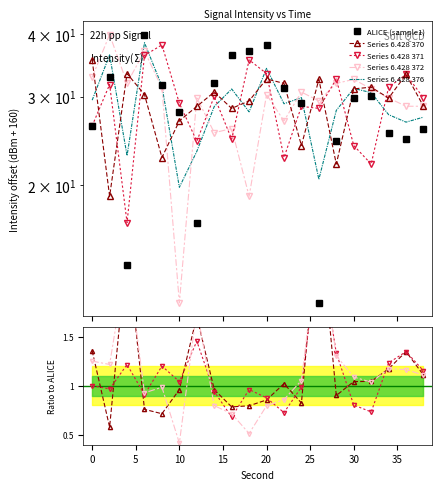

How many lines are shown in the chart?

5